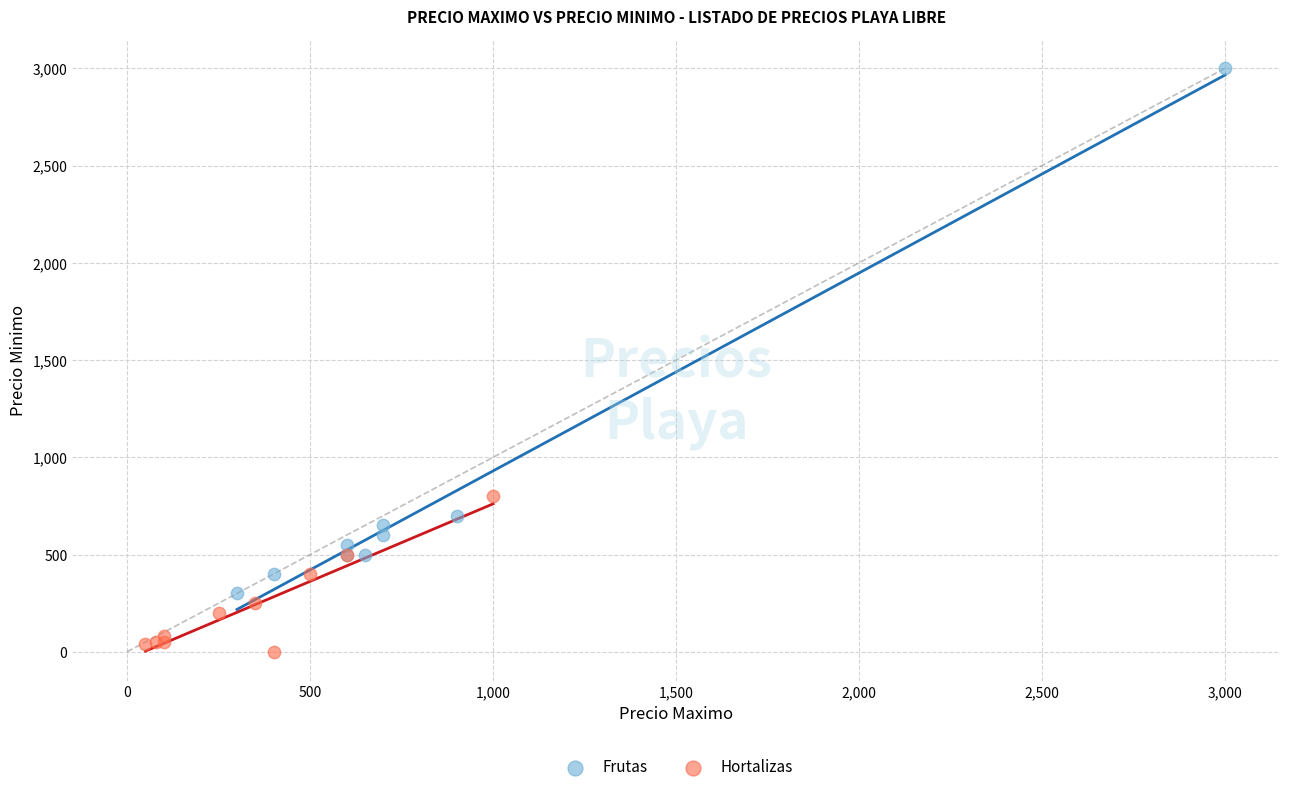

Which series contains the highest Y value?

Frutas